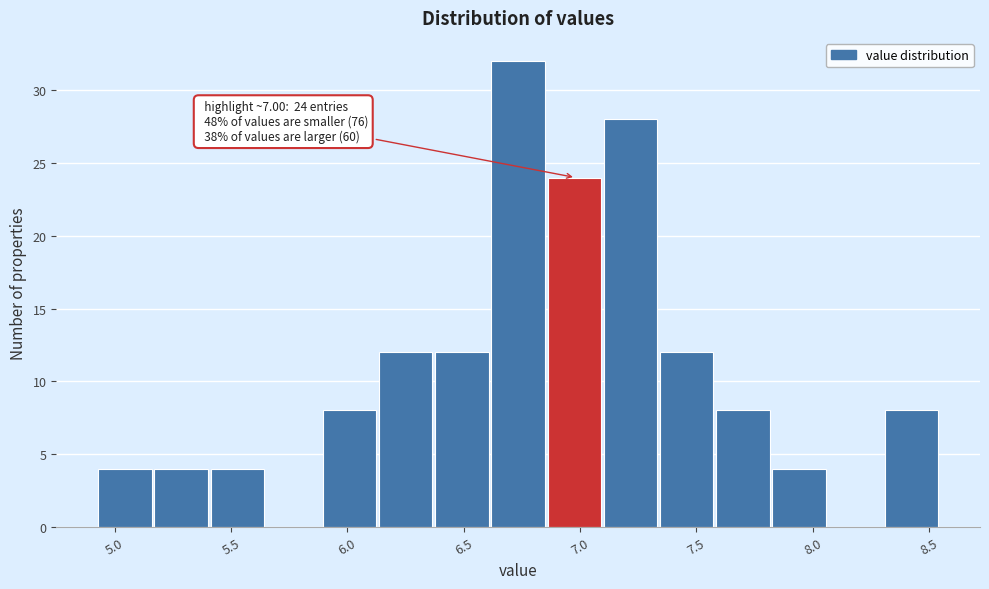

Over which range of the x-axis is the bar tallest?

6.60 to 6.85